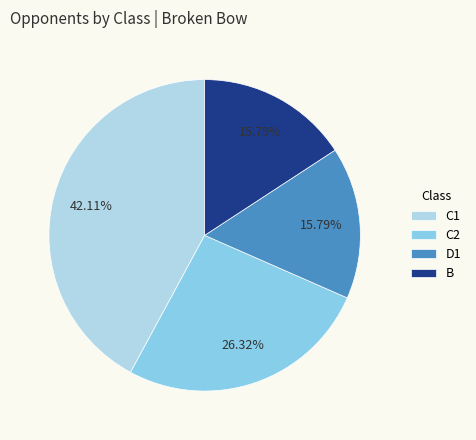

True or false: B accounts for 16% of the total.

True